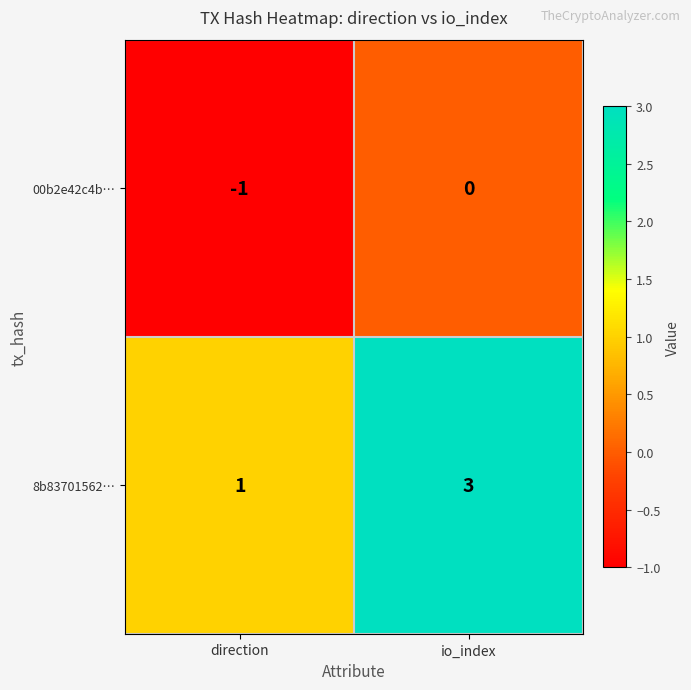

The 00b2e42c4b… series shows 0 at io_index. True or false?

True